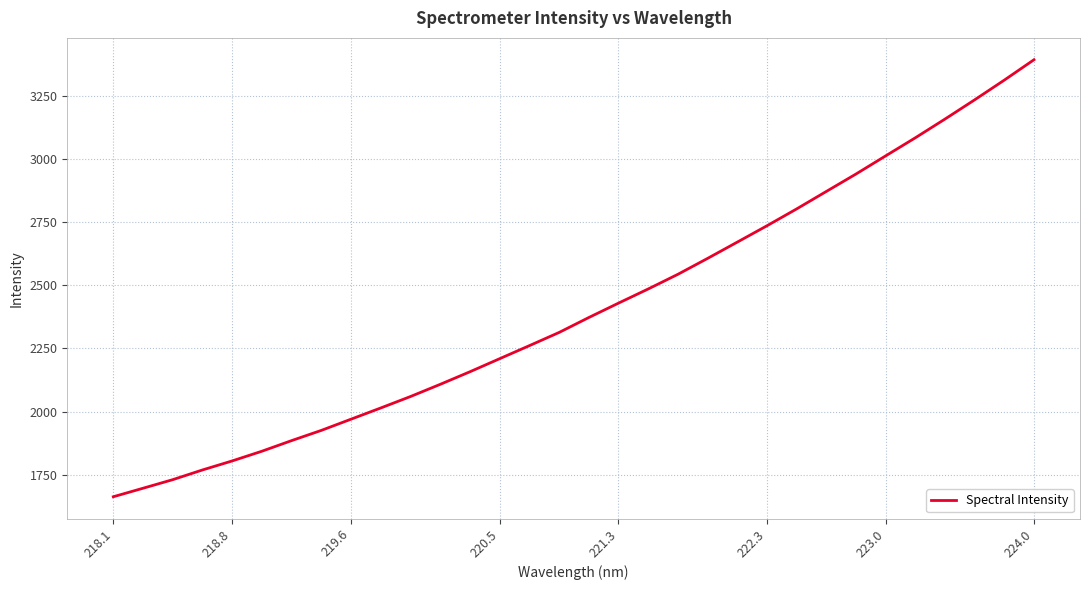

What is the greatest value displayed?

3393.2